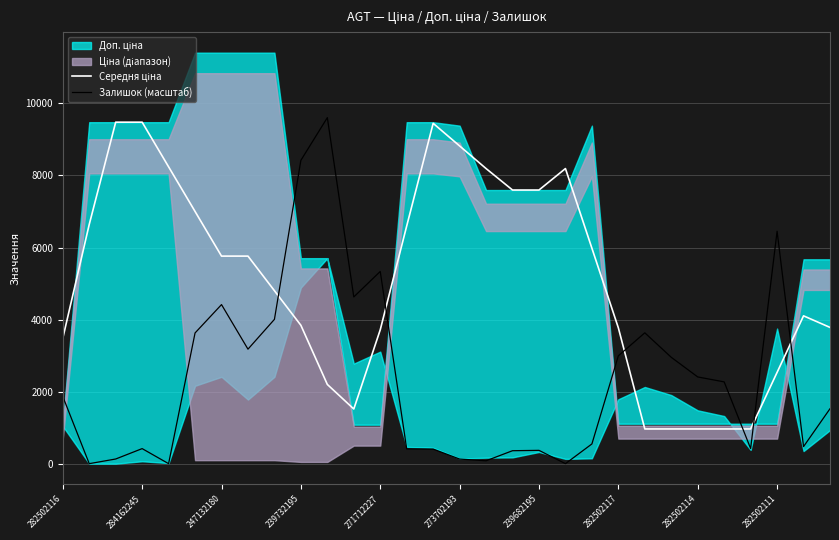

What is the sum of the Залишок (масштаб) values at 29 and 13?

1934.1